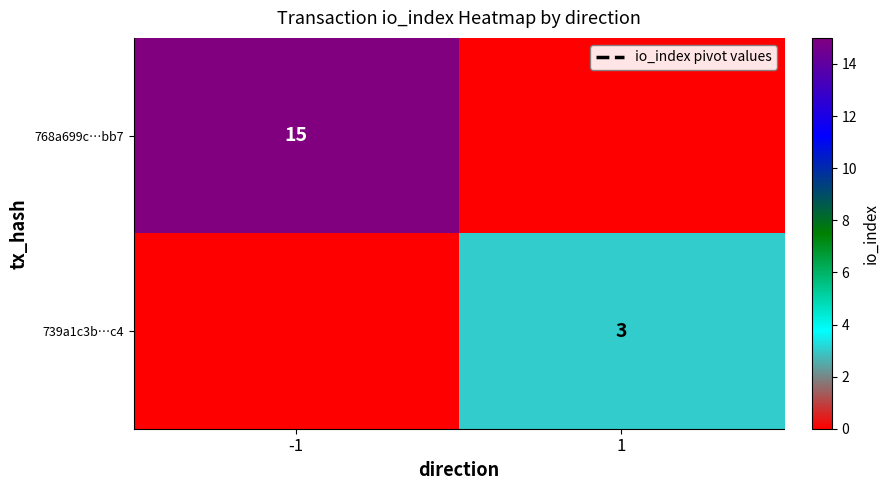

The value of 739a1c3b…c4 at 1 is 3. True or false?

True